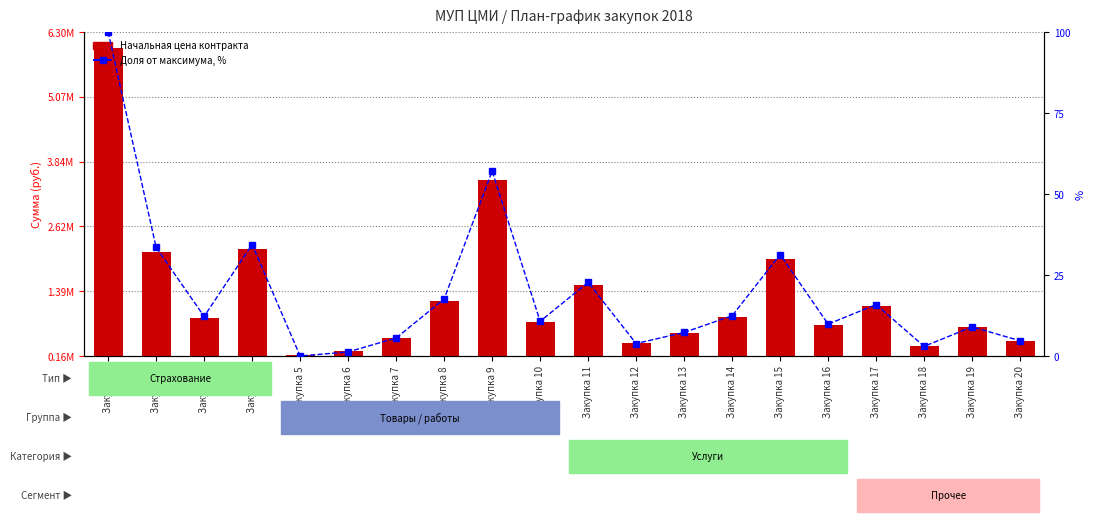

What is the greatest value displayed?

6000000.0